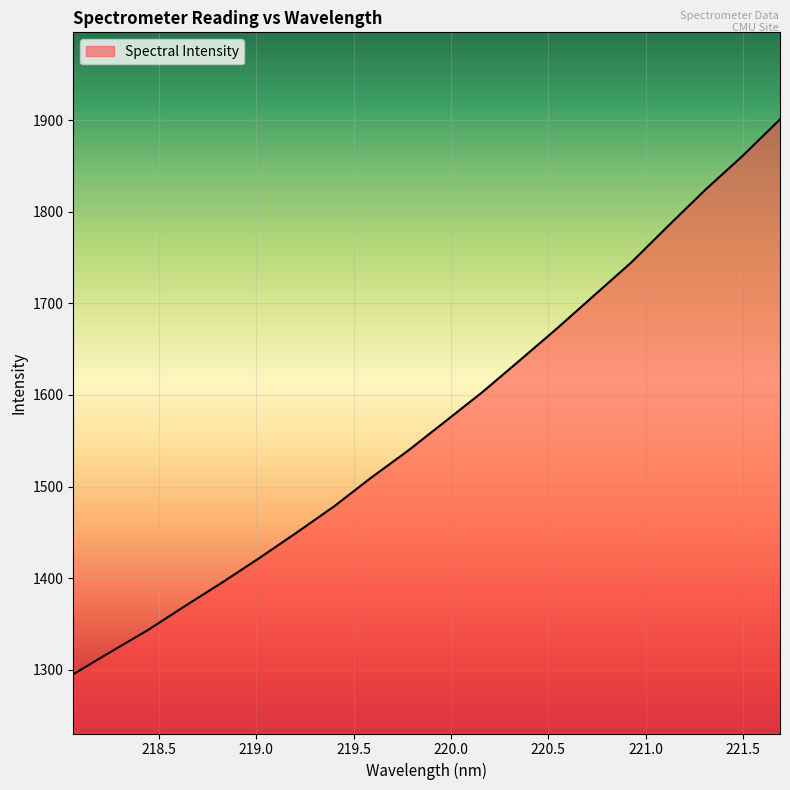

What is the smallest value displayed?

1295.0